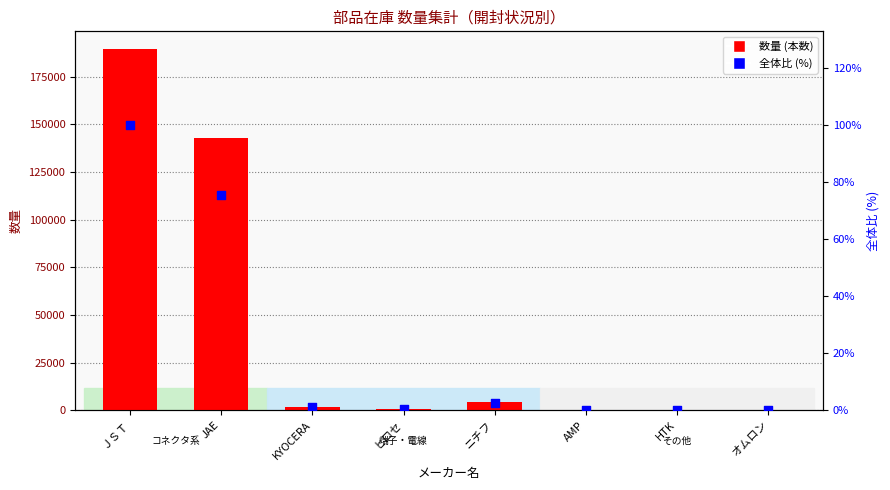

Which series has the largest total across all categories?

数量